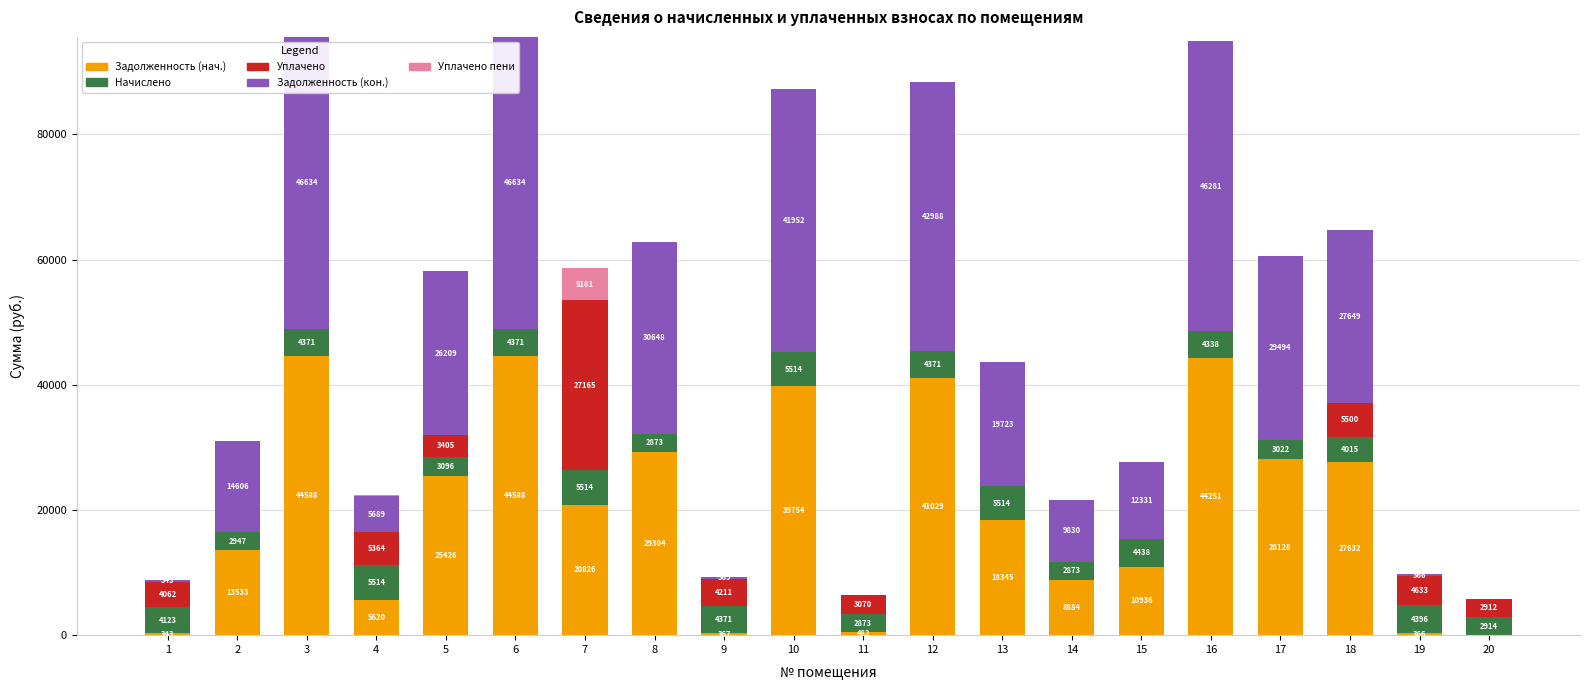

True or false: Задолженность (нач.) has a value of 18062.8 at 8.

False